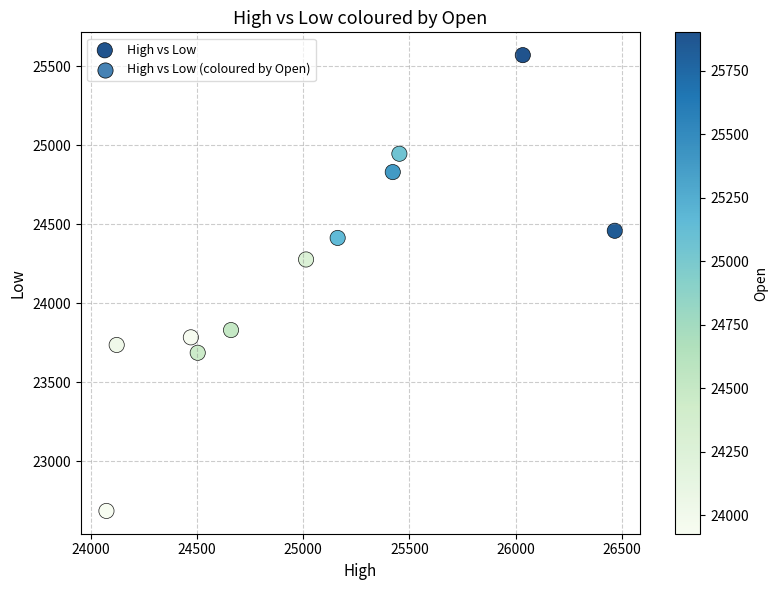

What Y value in the scatter plot is closest to 24127?

24276.6